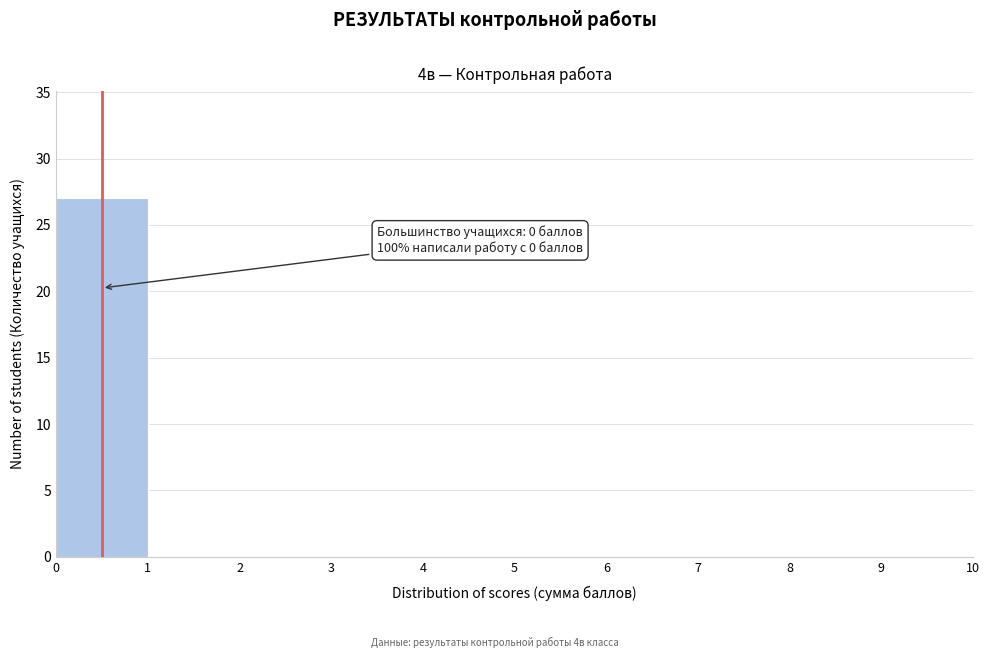

Which range on the x-axis has the tallest bar?

0 to 1